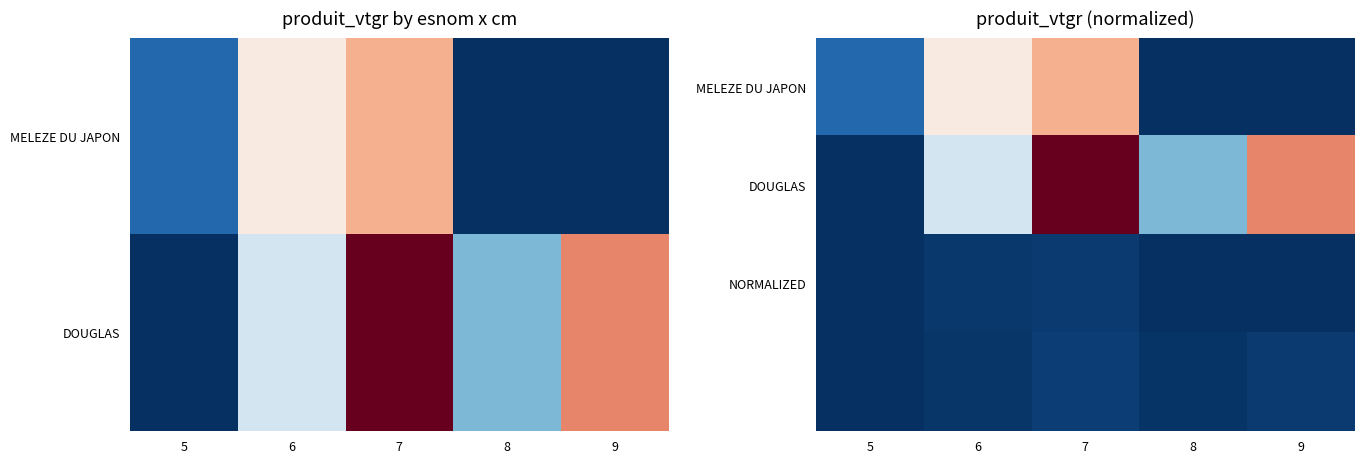

What is the sum of all MELEZE DU JAPON values?

42.7